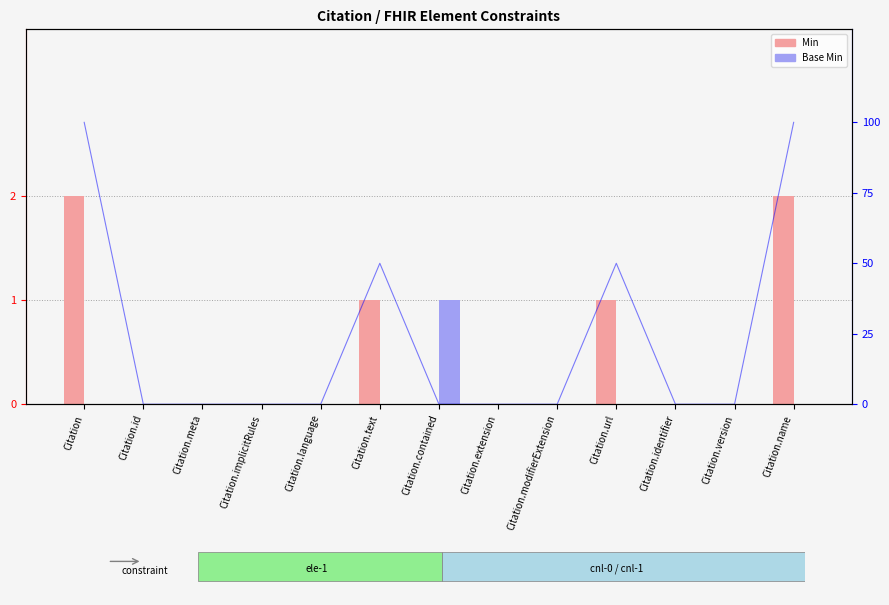

What is the maximum value for Min?

2